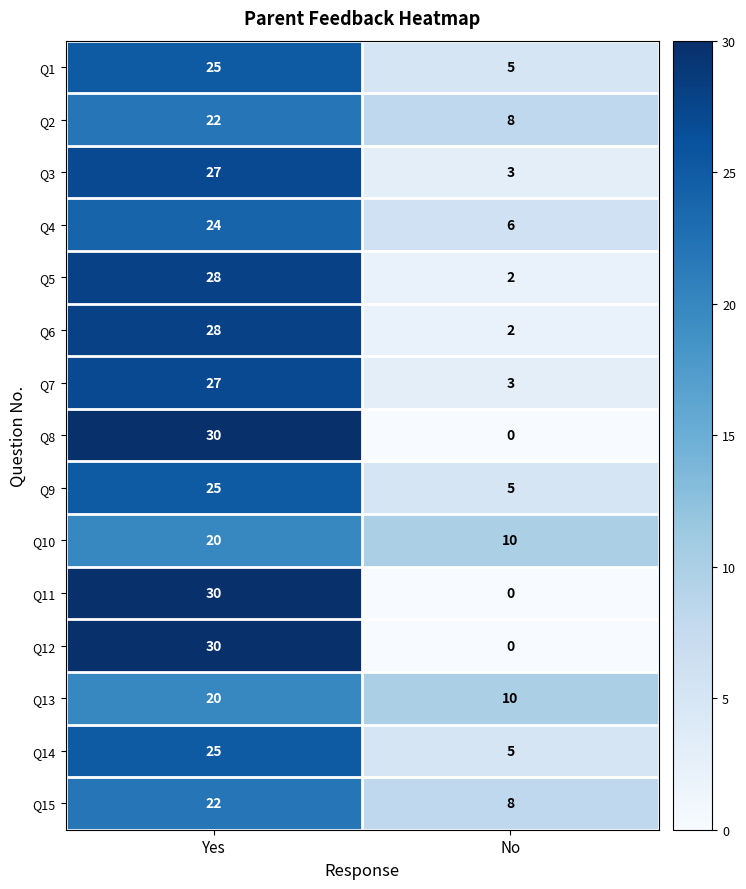

Reading left to right, extract all data points from this chart.

Q1: Yes=25	No=5
Q2: Yes=22	No=8
Q3: Yes=27	No=3
Q4: Yes=24	No=6
Q5: Yes=28	No=2
Q6: Yes=28	No=2
Q7: Yes=27	No=3
Q8: Yes=30	No=0
Q9: Yes=25	No=5
Q10: Yes=20	No=10
Q11: Yes=30	No=0
Q12: Yes=30	No=0
Q13: Yes=20	No=10
Q14: Yes=25	No=5
Q15: Yes=22	No=8